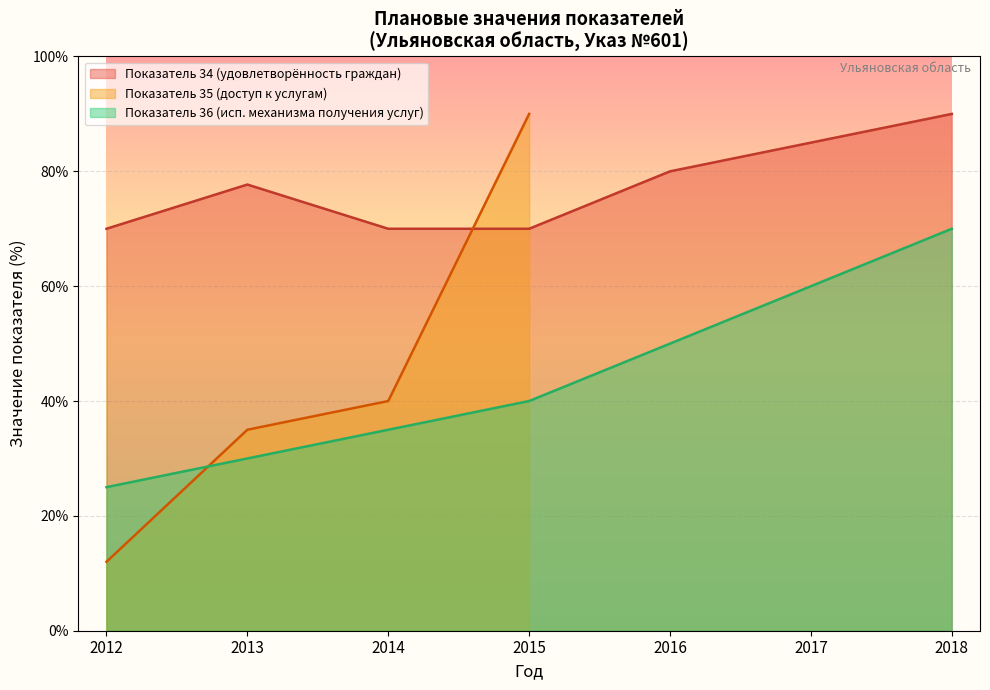

Rank the categories by Показатель 36 (исп. механизма получения услуг) value from highest to lowest.

2018, 2017, 2016, 2015, 2014, 2013, 2012